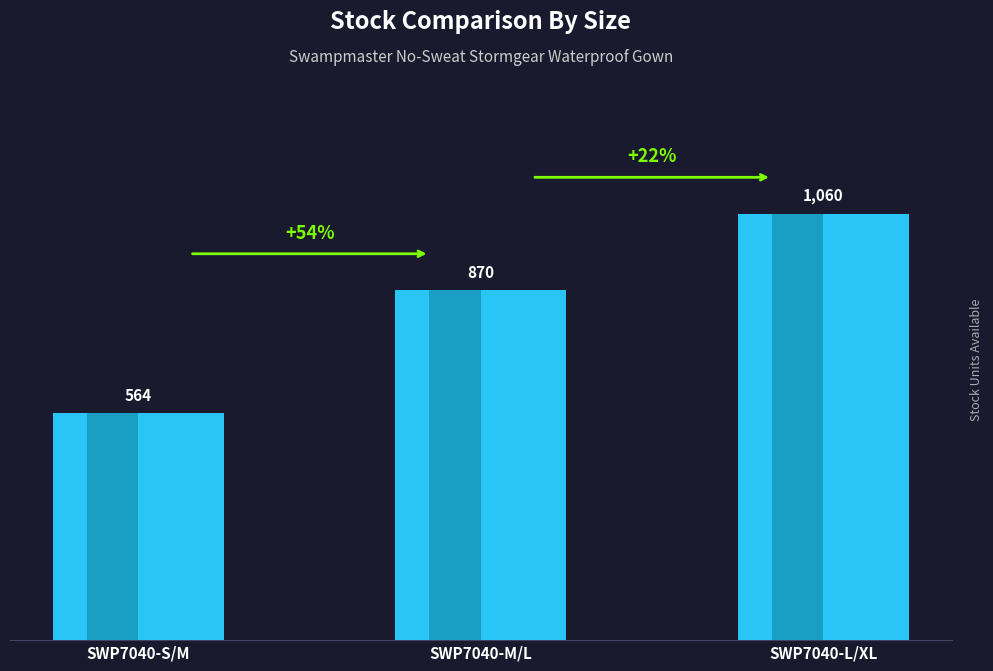

What position from the right is SWP7040-M/L?

2